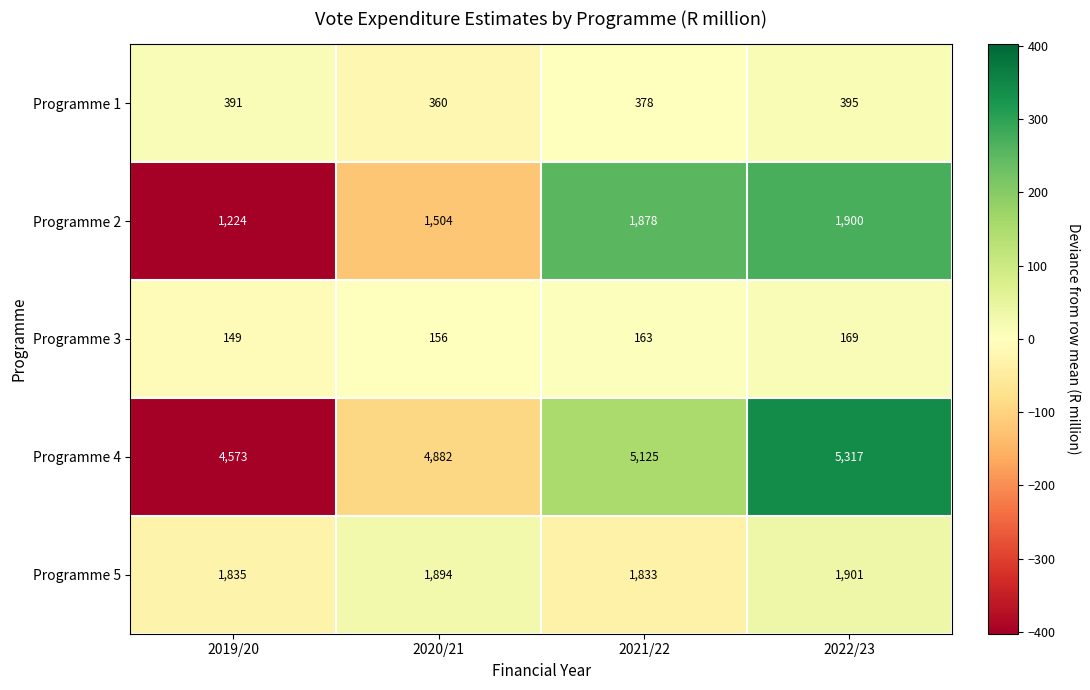

What is the difference between the highest and lowest values at 2020/21?

4726